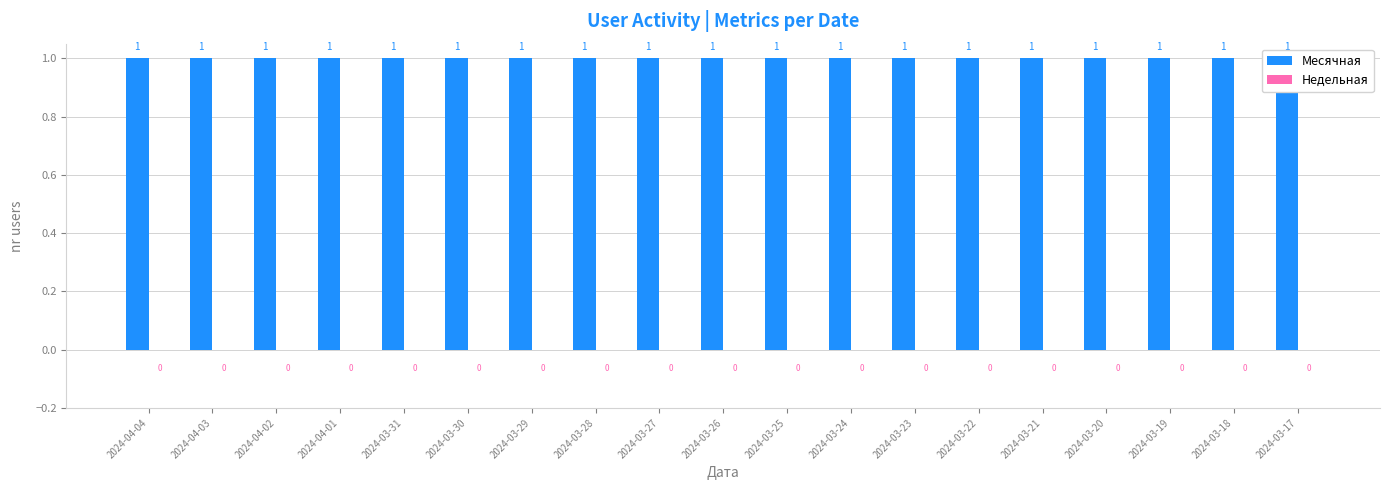

What is the label of the 9th bar from the left?

2024-03-27